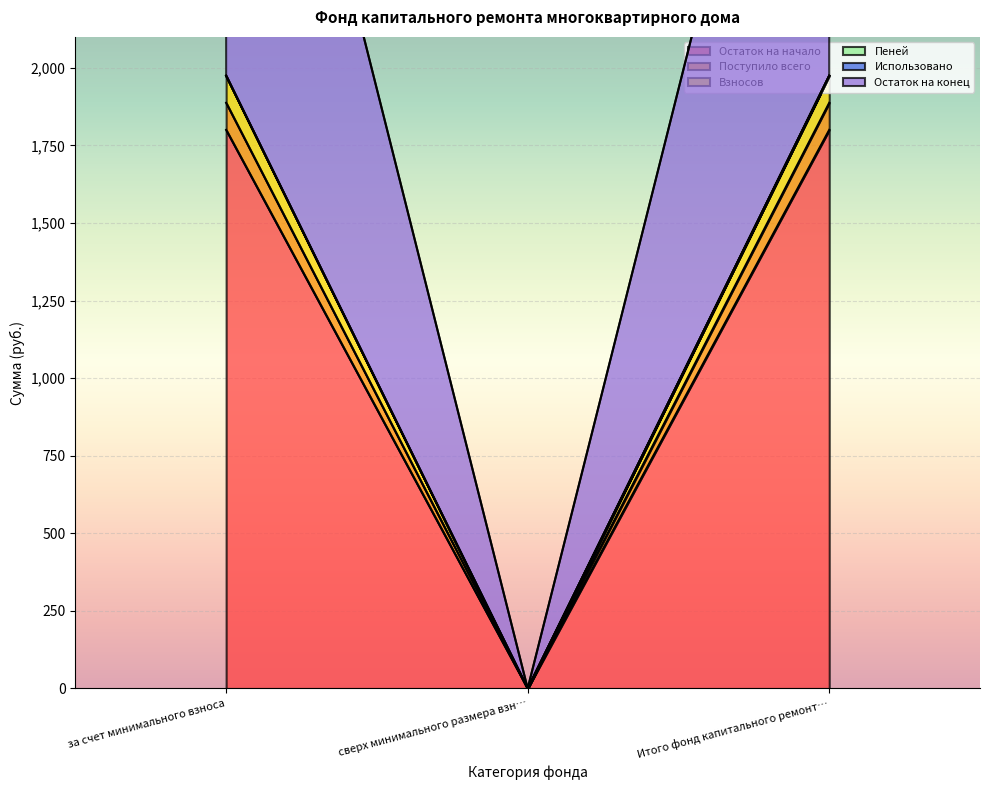

How many data points does each series have?

3